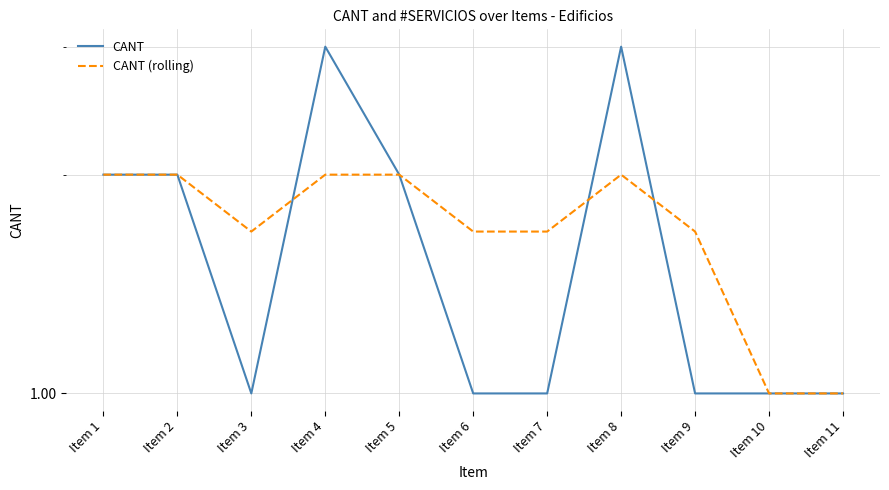

Does the chart display data point markers on the line(s)?

No